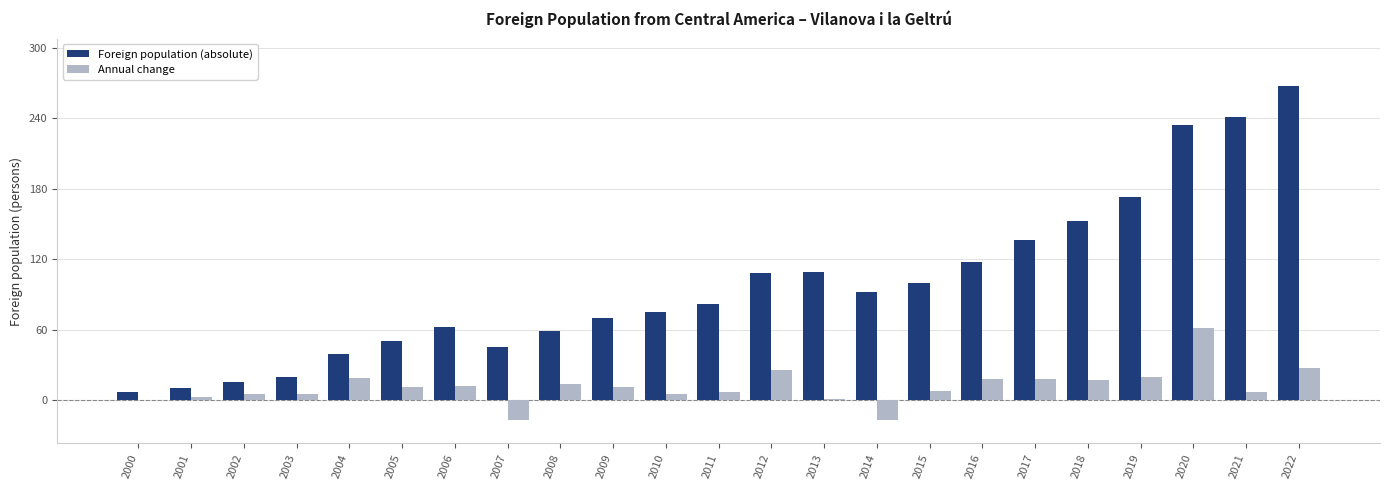

Is it true that Foreign population (absolute) equals 12 at 2007?

False